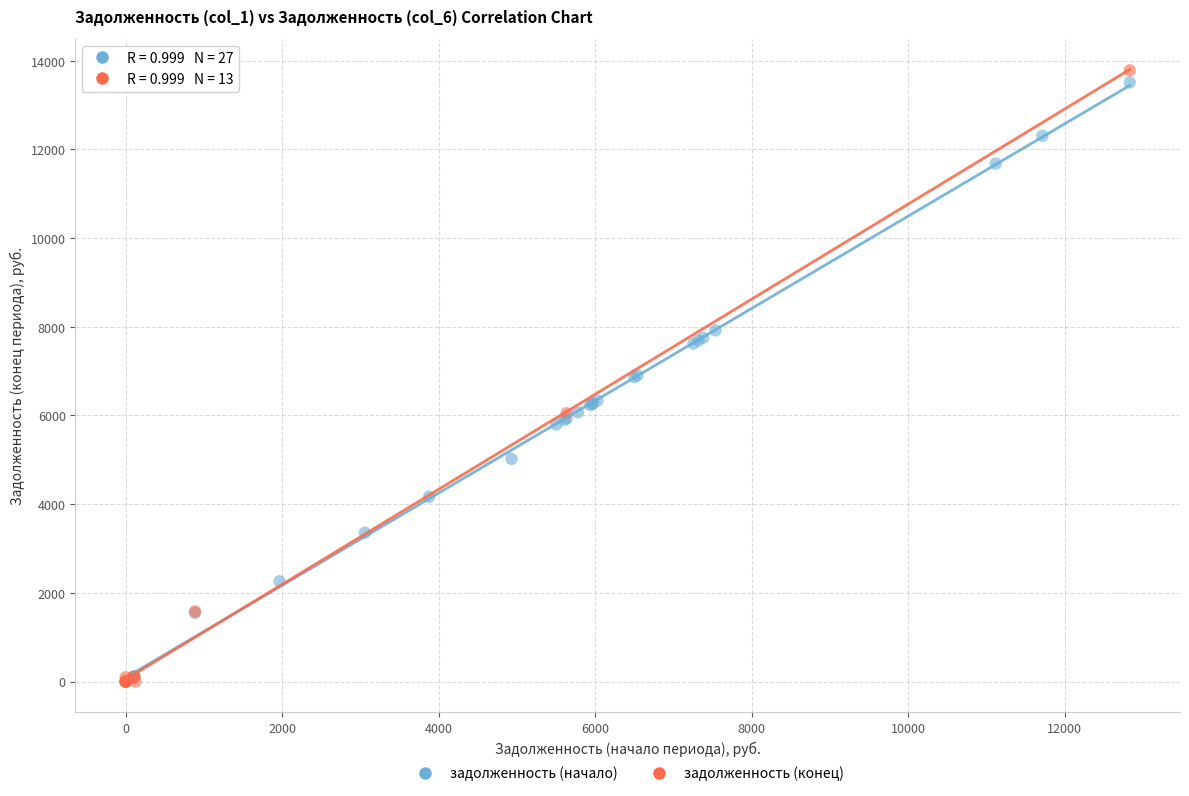

What are all the series names shown in the legend?

задолженность (начало), задолженность (конец)